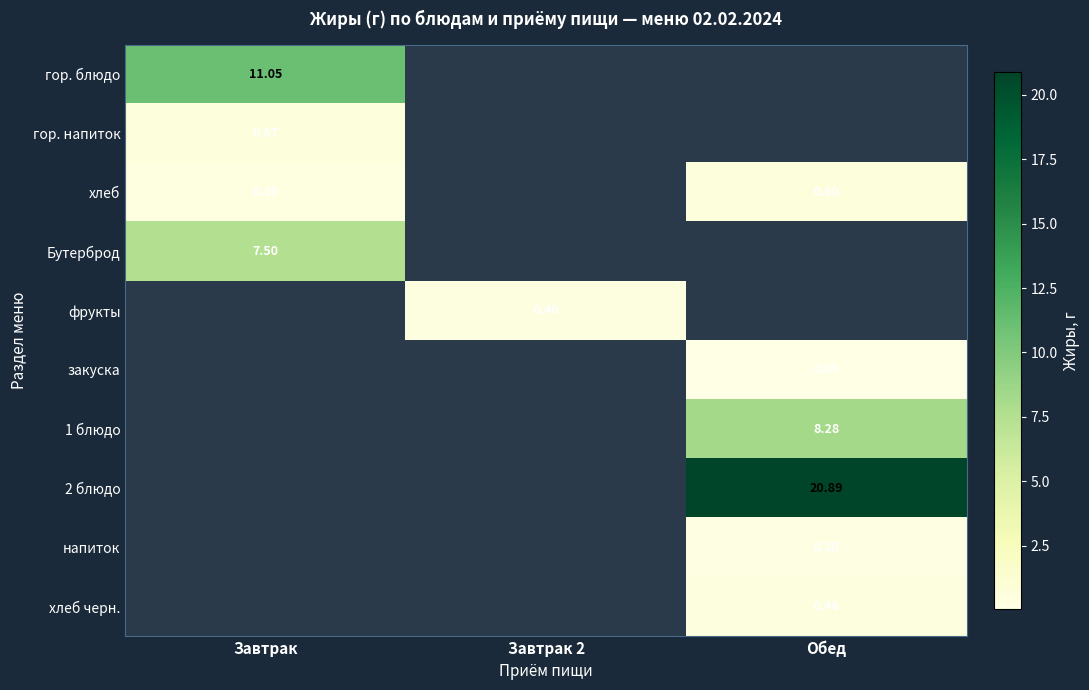

How many series are shown in this chart?

10